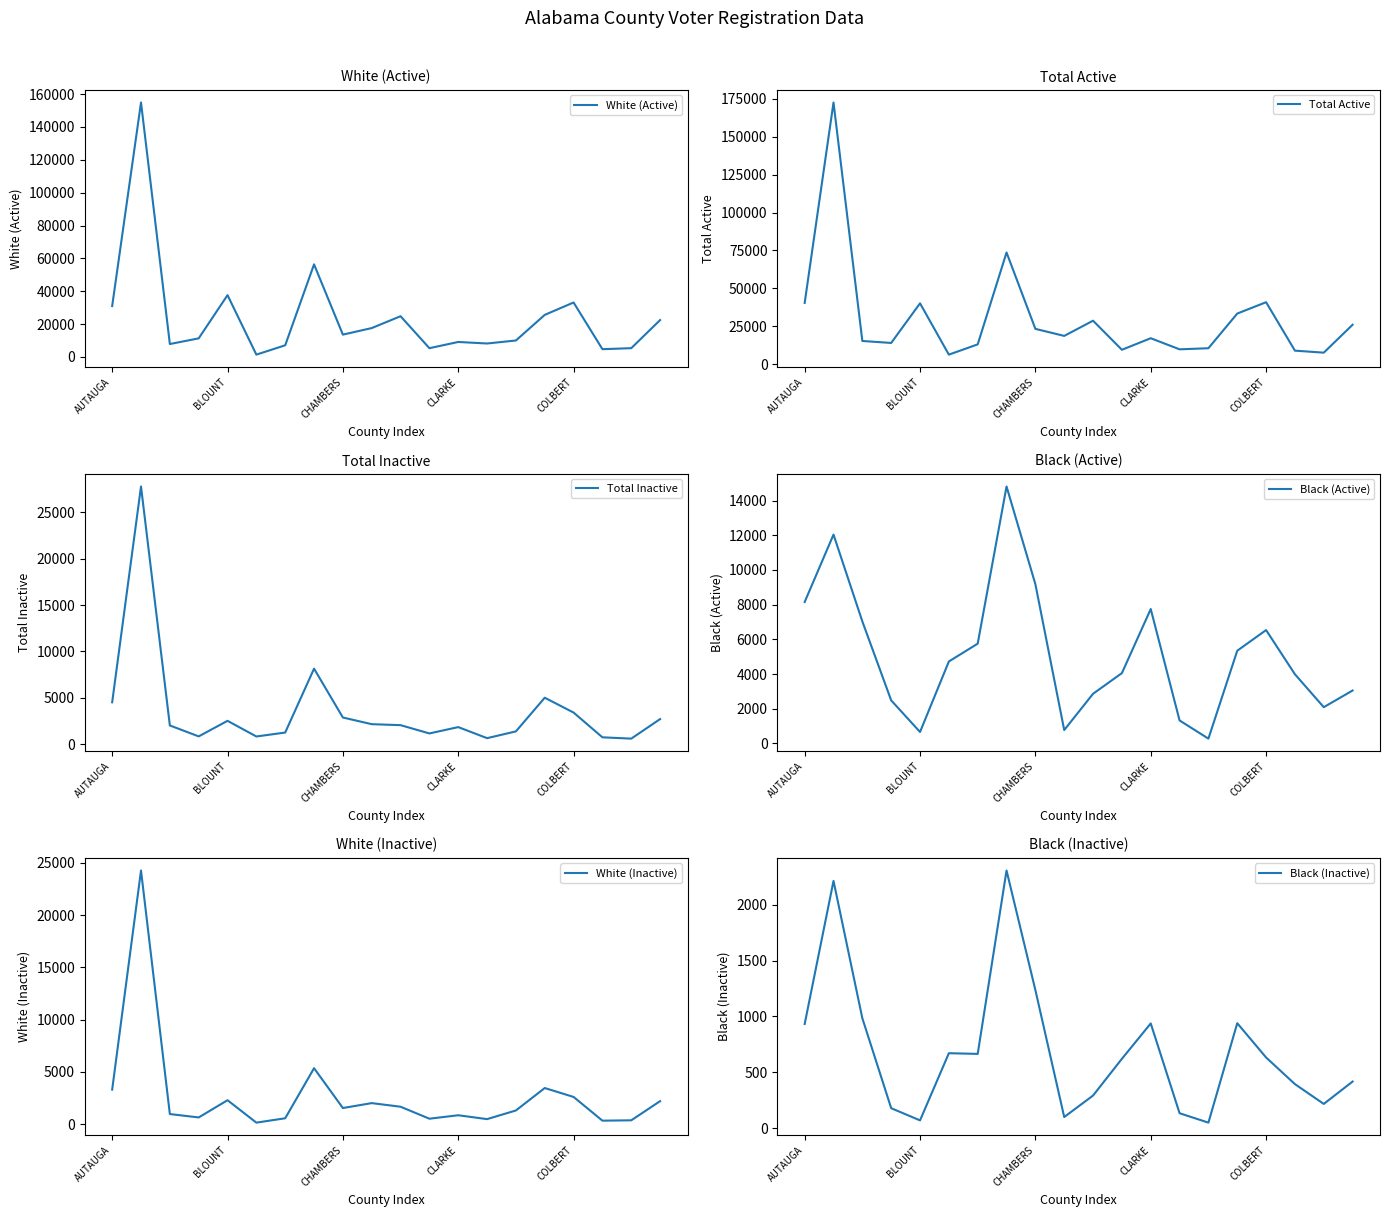

The value of Total Active at CLARKE is 26684. True or false?

False